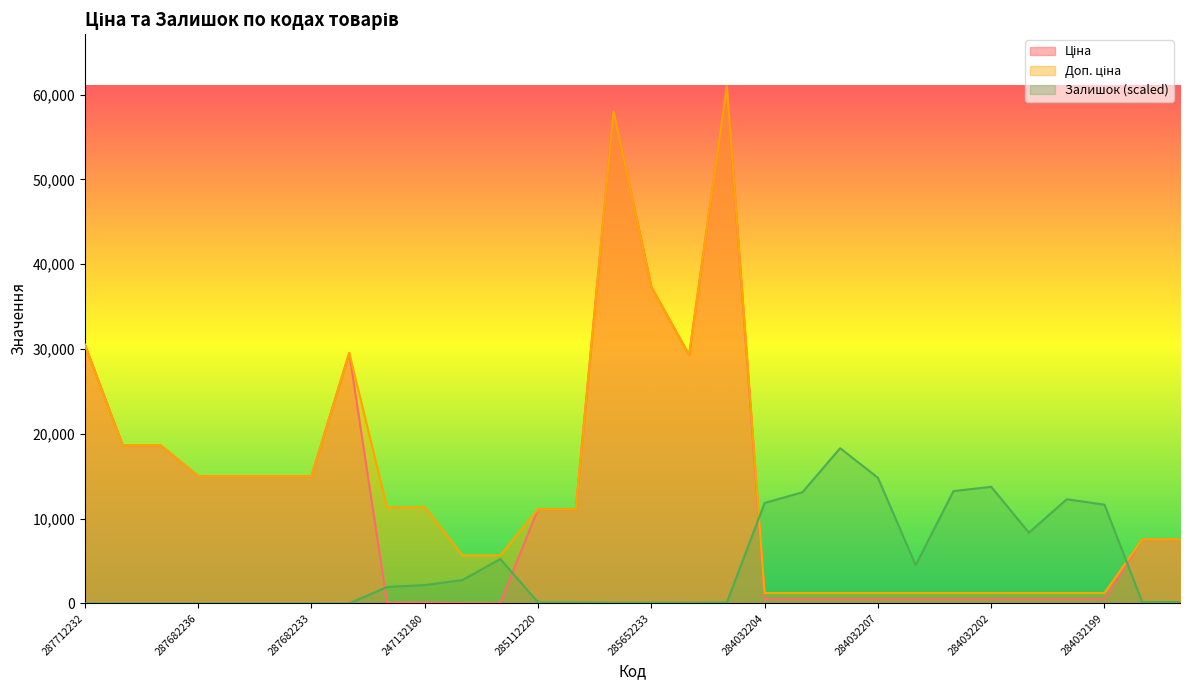

Which label corresponds to the largest value in the chart?

285672232